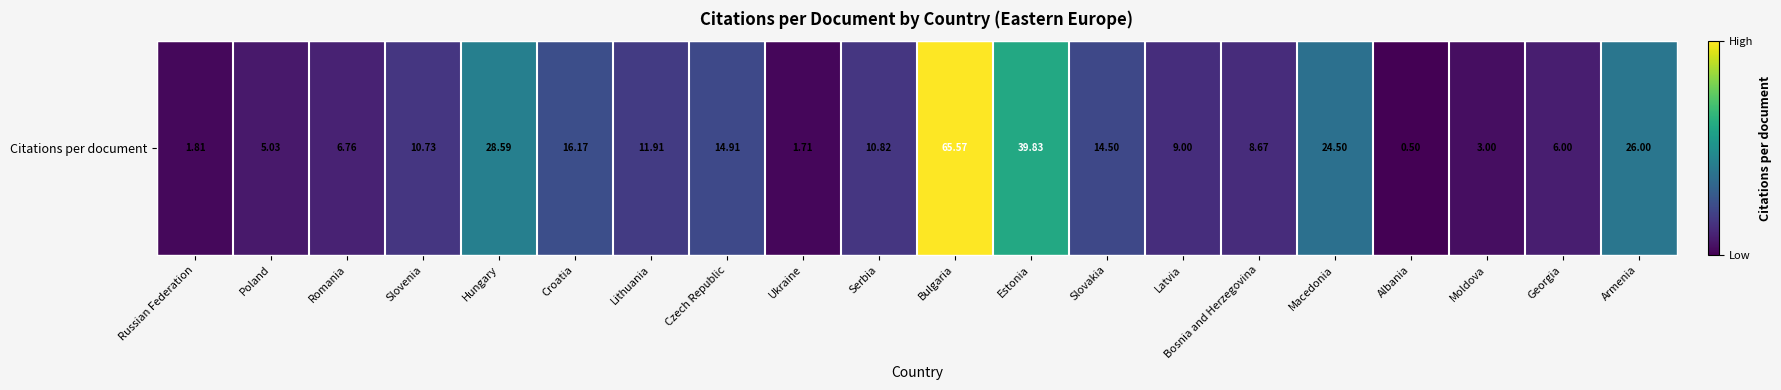

Which category has the highest value across all series?

Bulgaria